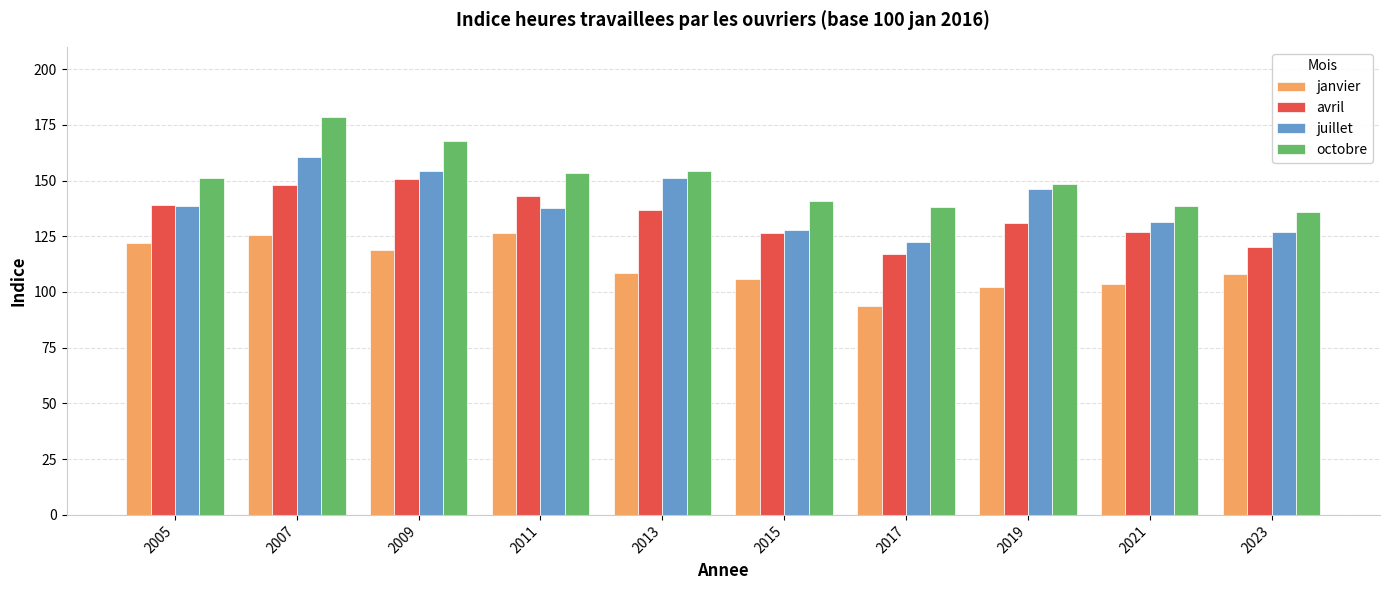

At which label does juillet reach its peak?

2007